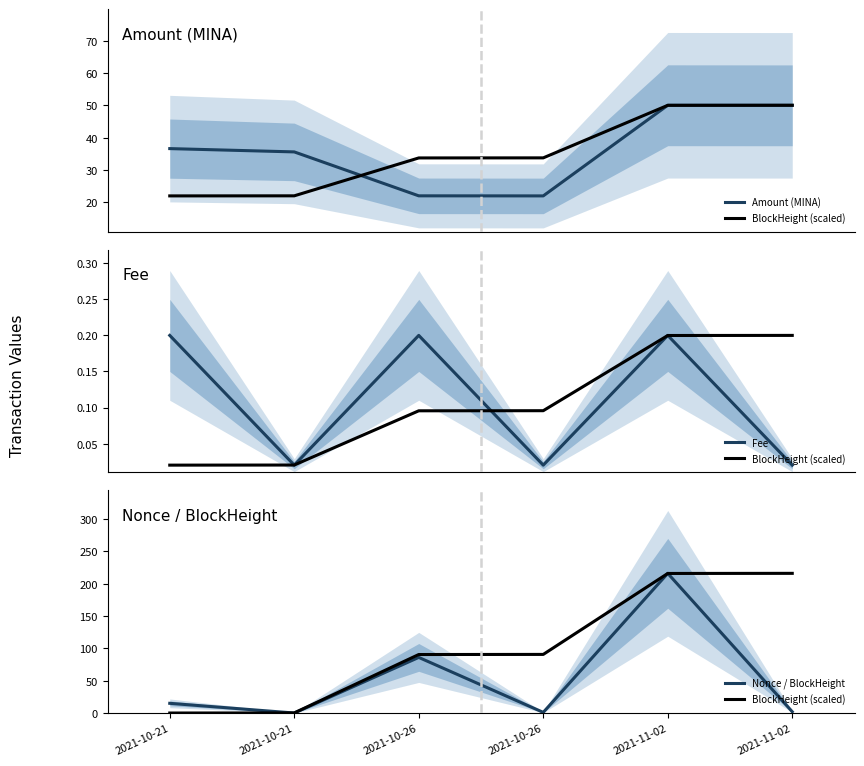

How many intersections are there between BlockHeight (scaled) and Fee?

1